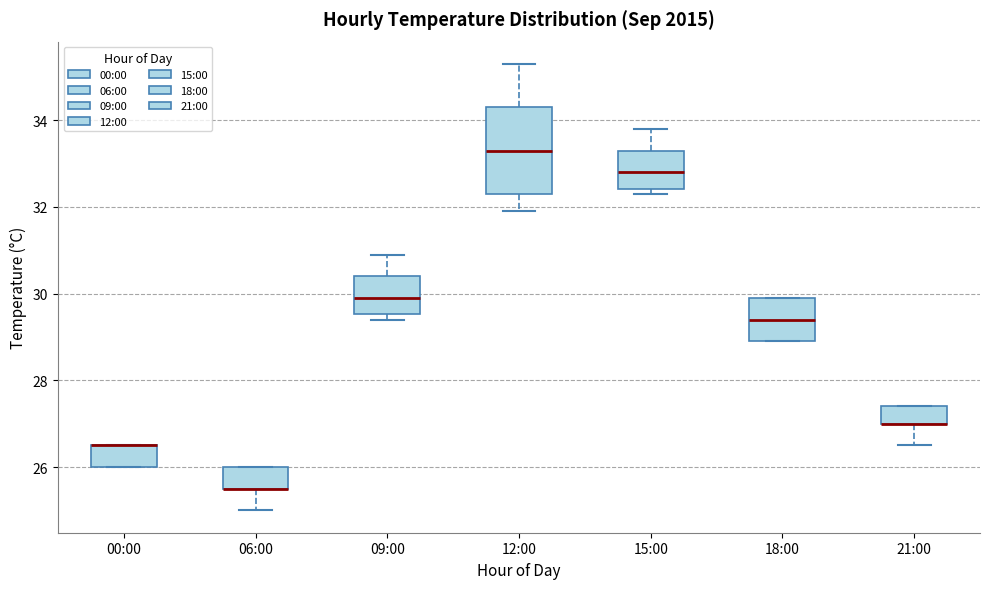

Reading left to right, transcribe this box plot: for each box, give where its median line is, the range the box spans, and where its two whiskers end, as read against the y-axis. The values are not printed on the chart, so give them approximately, as read against the axis.

00:00: median 26.6 (drawn on the box's upper edge), box 26.0 to 26.6, whiskers 26.0 to 26.6
06:00: median 25.6 (drawn on the box's lower edge), box 25.6 to 26.0, whiskers 25.0 to 26.0
09:00: median 30.0, box 29.6 to 30.4, whiskers 29.4 to 31.0
12:00: median 33.4, box 32.4 to 34.4, whiskers 32.0 to 35.4
15:00: median 32.8, box 32.4 to 33.4, whiskers 32.4 (just below the box's lower edge) to 33.8
18:00: median 29.4, box 29.0 to 30.0, whiskers 29.0 to 30.0
21:00: median 27.0 (drawn on the box's lower edge), box 27.0 to 27.4, whiskers 26.6 to 27.4